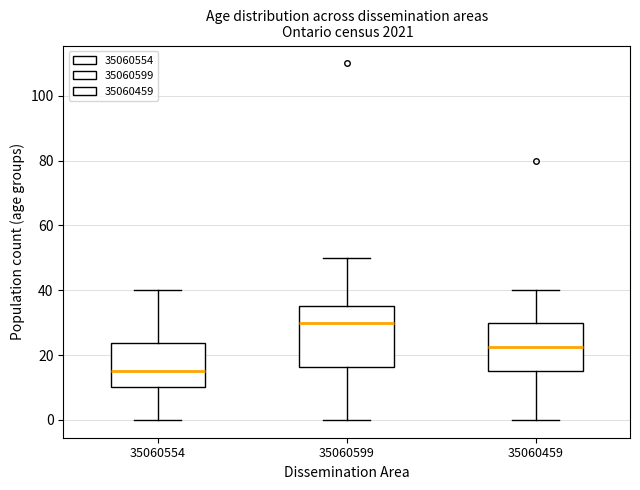

Reading left to right, read every box against the y-axis: the position of its median line, the range the box covers, and the ends of its whiskers. The values are not printed on the chart, so give them approximately, as read against the axis.

35060554: median 16, box 10 to 24, whiskers 0 to 40
35060599: median 30, box 16 to 36, whiskers 0 to 50
35060459: median 22, box 16 to 30, whiskers 0 to 40